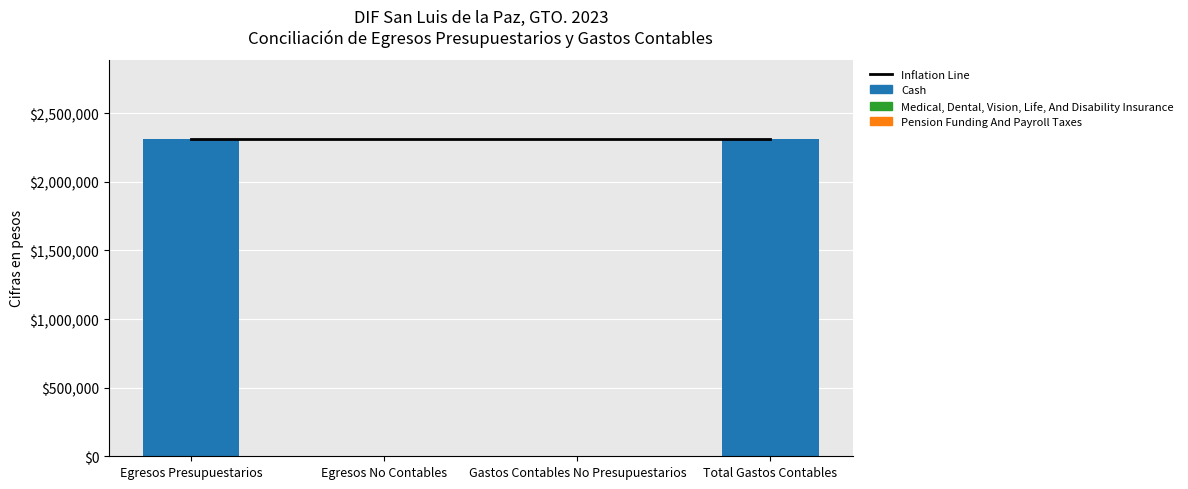

What are all the series names shown in the legend?

Inflation Line, Cash, Medical, Dental, Vision, Life, And Disability Insurance, Pension Funding And Payroll Taxes